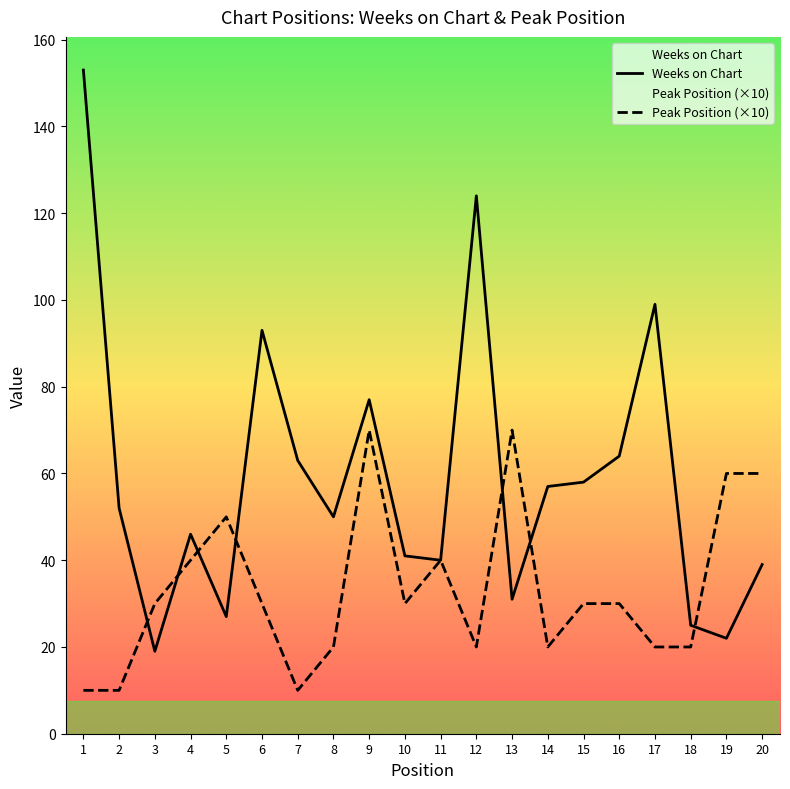

Reading left to right, list all the values displayed in this chart.

Weeks on Chart: 1=153	2=52	3=19	4=46	5=27	6=93	7=63	8=50	9=77	10=41	11=40	12=124	13=31	14=57	15=58	16=64	17=99	18=25	19=22	20=39
Peak Position: 1=10	2=10	3=30	4=40	5=50	6=30	7=10	8=20	9=70	10=30	11=40	12=20	13=70	14=20	15=30	16=30	17=20	18=20	19=60	20=60